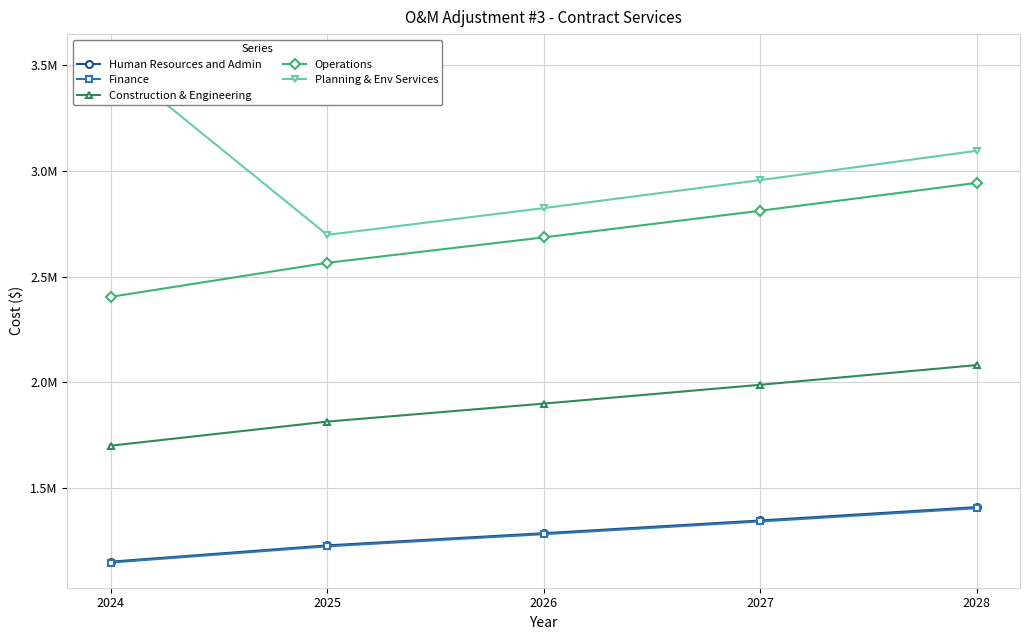

Which series has the largest total across all categories?

Planning & Env Services